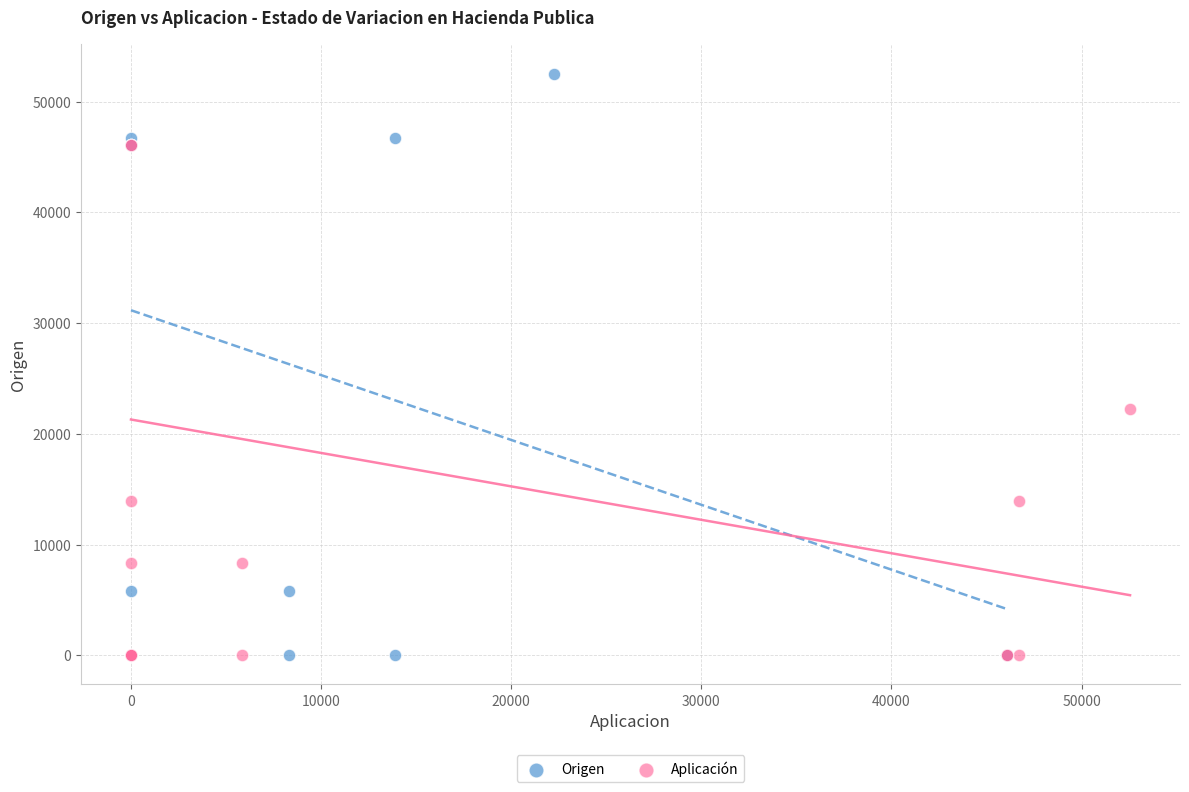

Which series has the largest Y range (max minus min)?

Origen